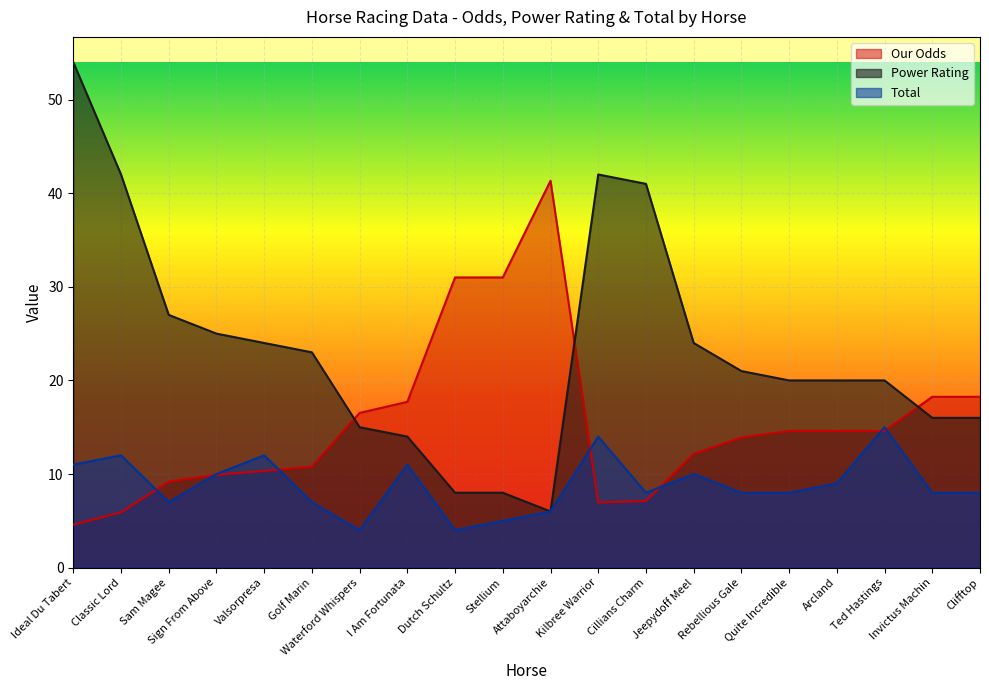

Which category has the lowest value across all series?

Waterford Whispers